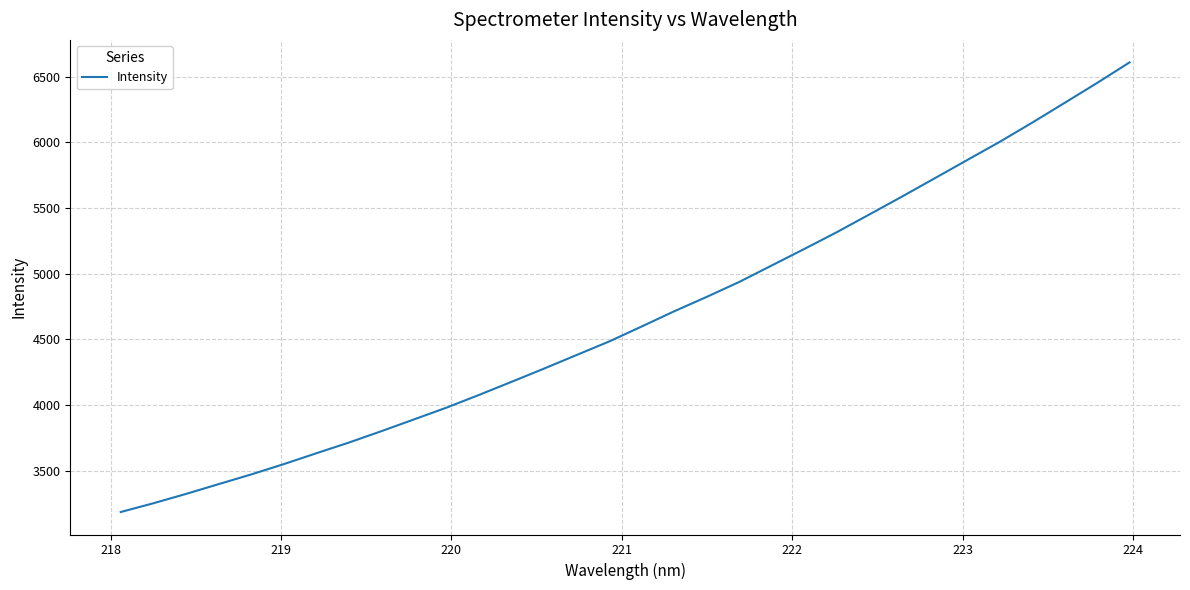

What is the maximum value shown in the chart?

6608.0